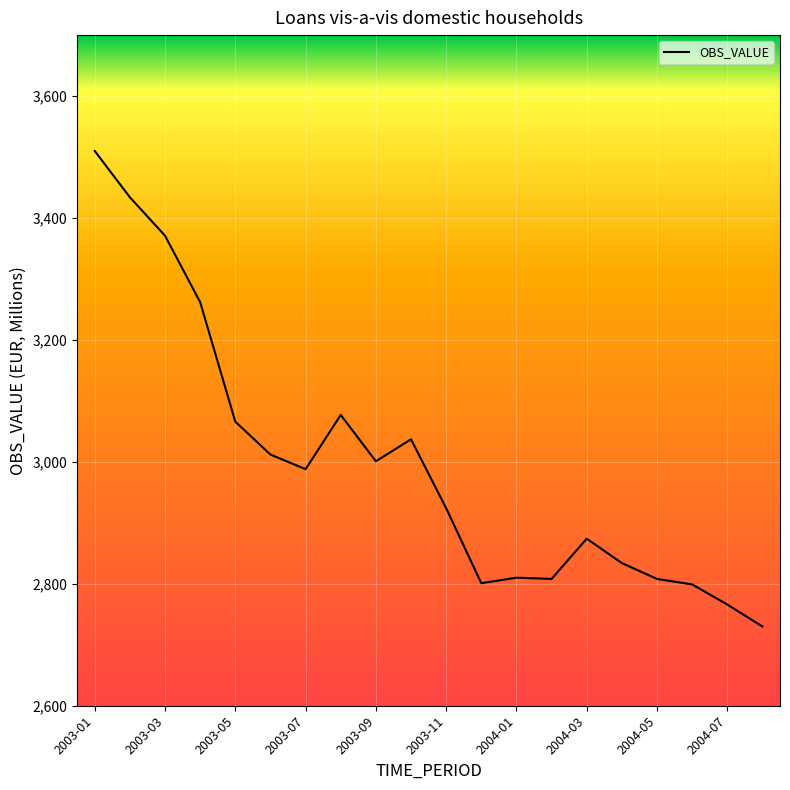

What is the difference between the maximum and minimum values?

780